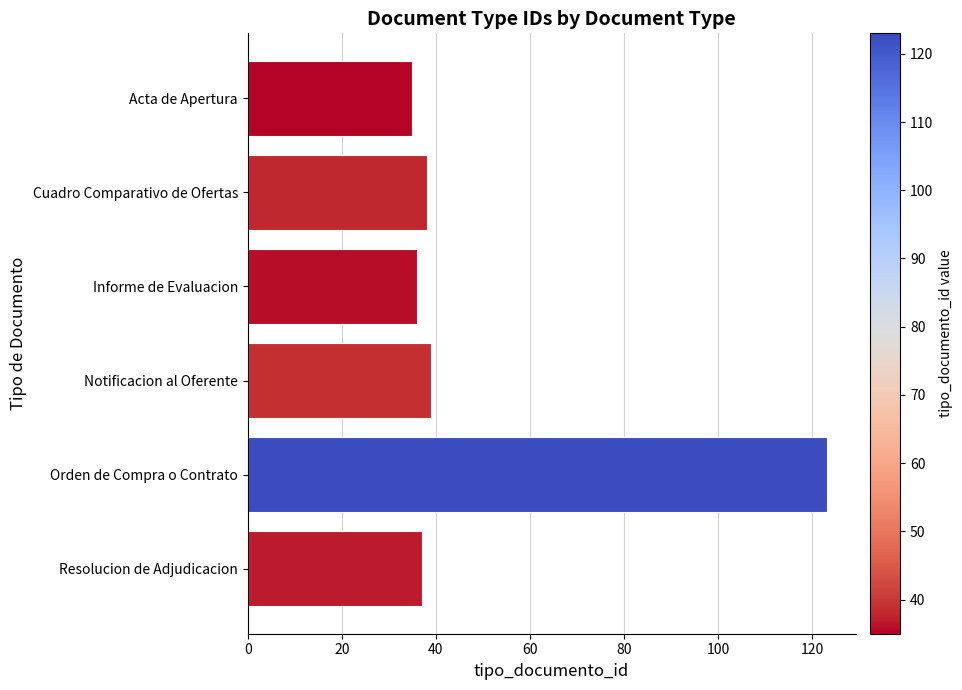

Reading top to bottom, what are all the values shown in this chart?

35	38	36	39	123	37